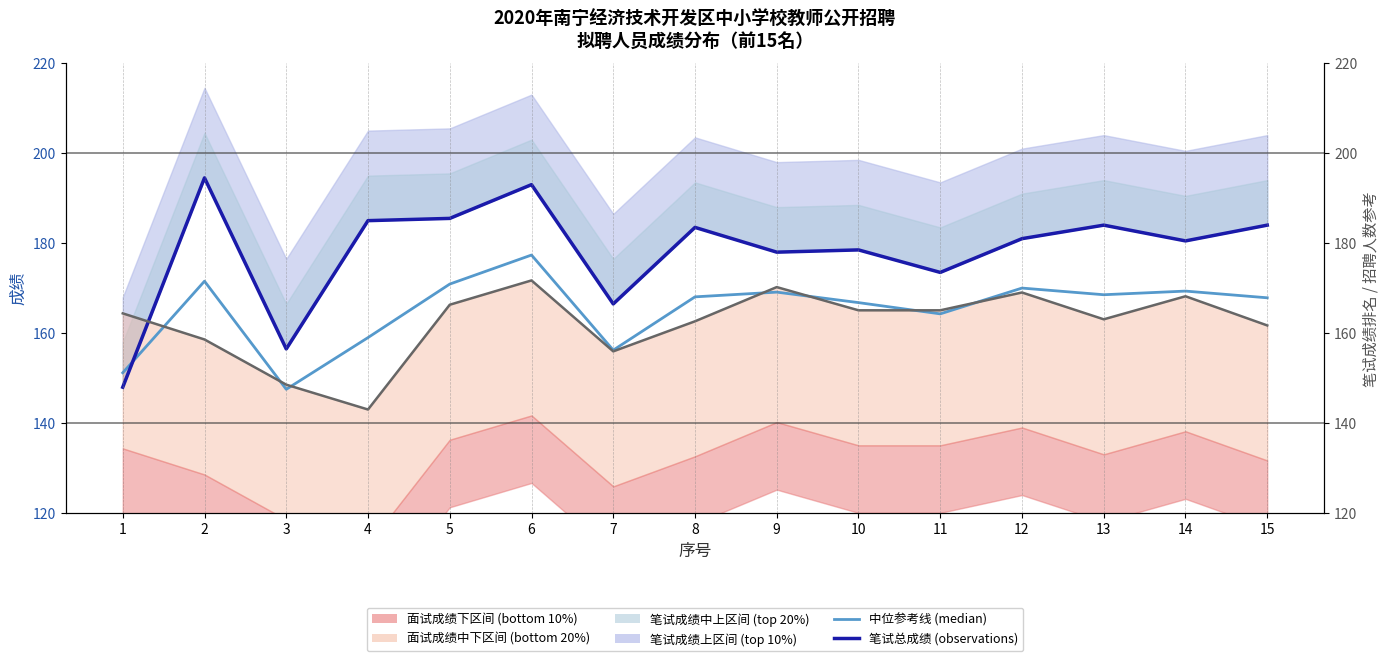

In 笔试总成绩 (observations), how many points are higher than both neighbors (excluding endpoints)?

5